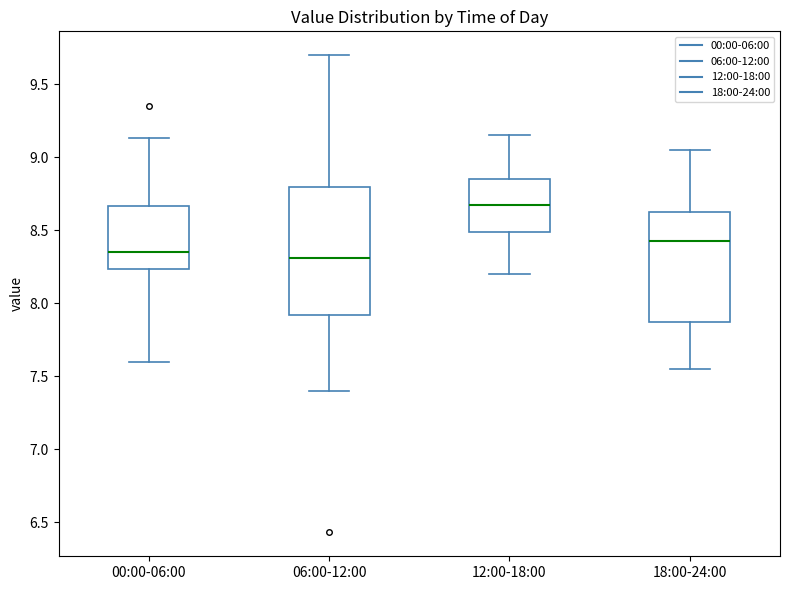

Reading left to right, read every box against the y-axis: the position of its median line, the range the box covers, and the ends of its whiskers. The values are not printed on the chart, so give them approximately, as read against the axis.

00:00-06:00: median 8.35, box 8.25 to 8.65, whiskers 7.60 to 9.15
06:00-12:00: median 8.30, box 7.90 to 8.80, whiskers 7.40 to 9.70
12:00-18:00: median 8.70, box 8.50 to 8.85, whiskers 8.20 to 9.15
18:00-24:00: median 8.45, box 7.90 to 8.65, whiskers 7.55 to 9.05